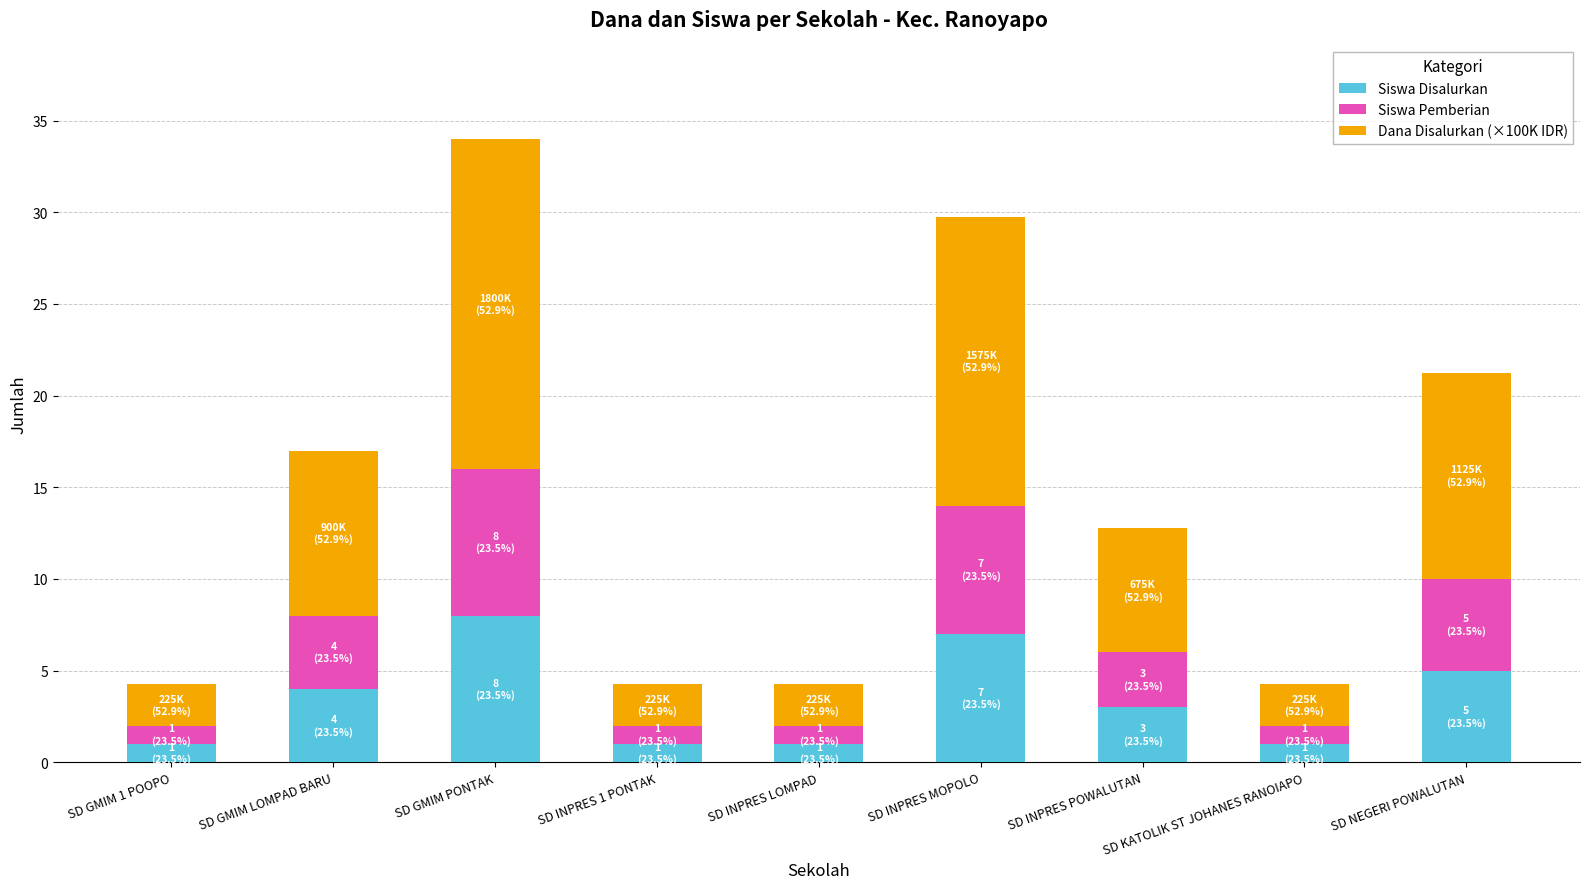

What is the sum of the Siswa Disalurkan values at SD GMIM LOMPAD BARU and SD INPRES 1 PONTAK?

5.0